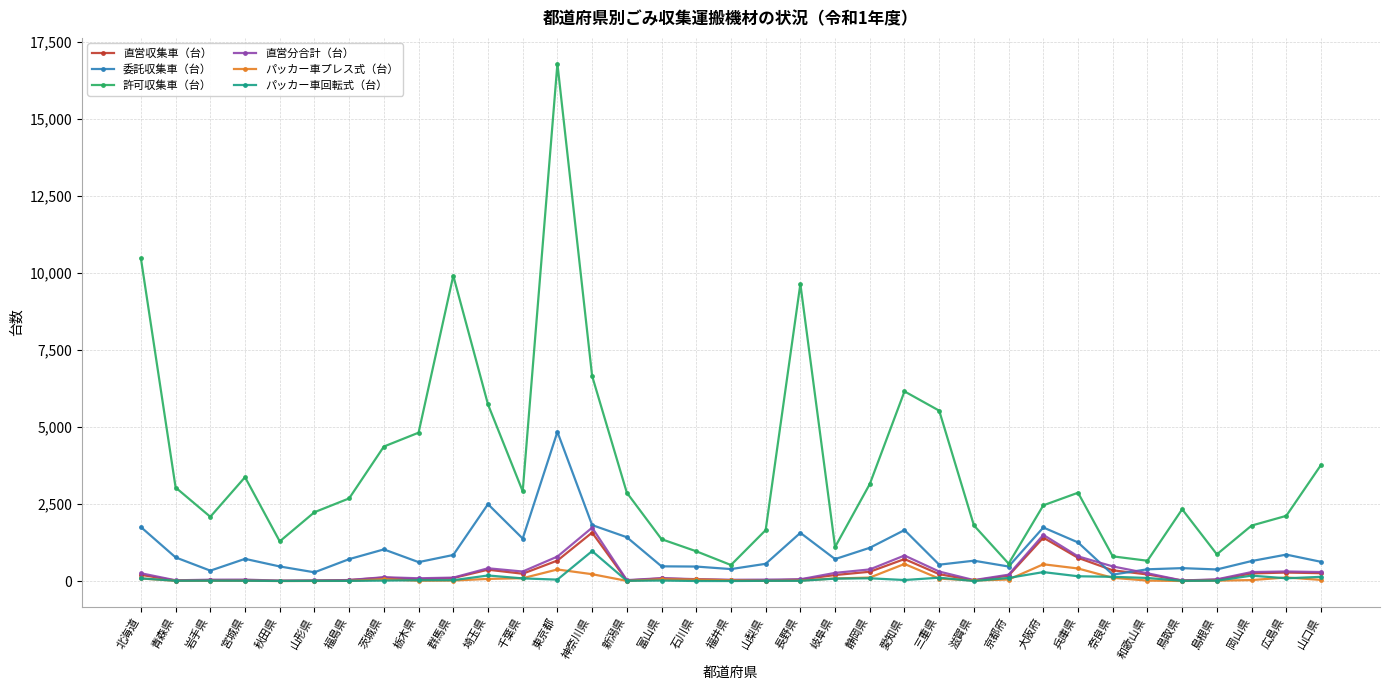

What is the greatest value displayed?

16787